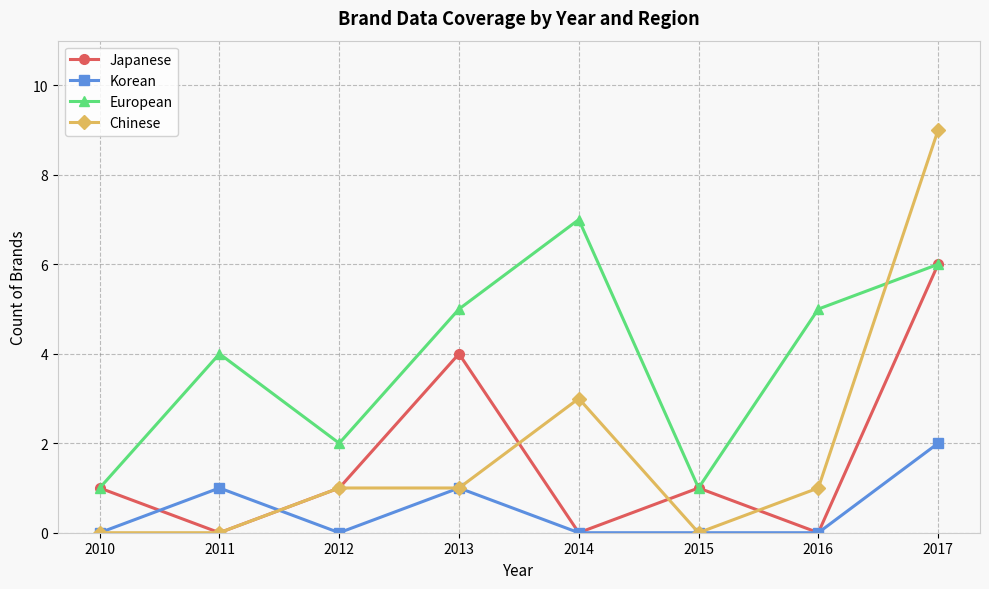

In Korean, how many points are higher than both neighbors (excluding endpoints)?

2